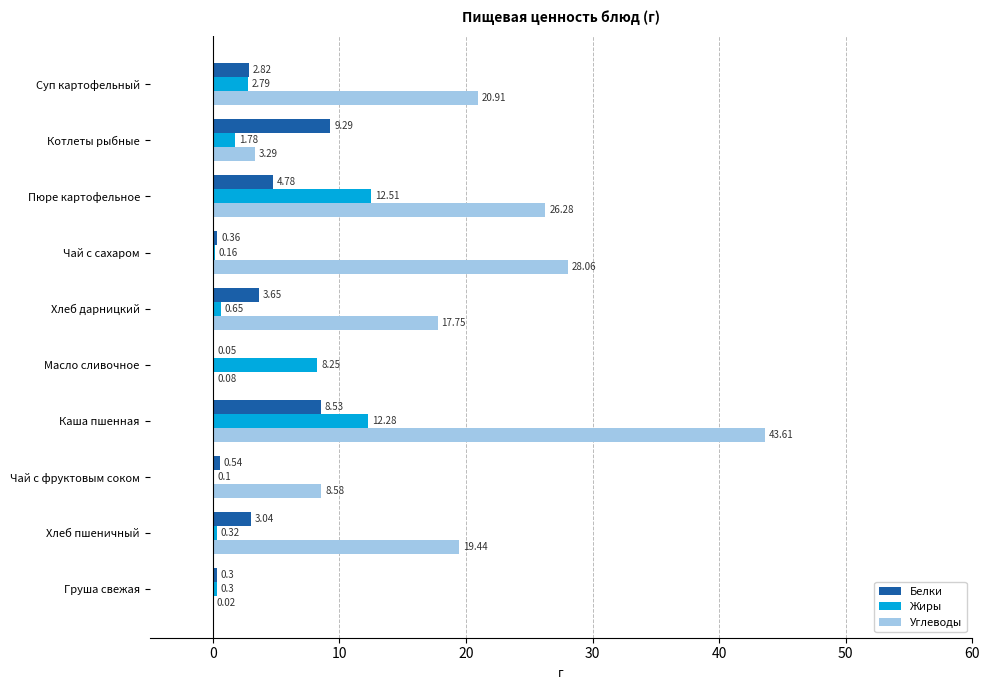

What is the sum of all Белки values?

33.4